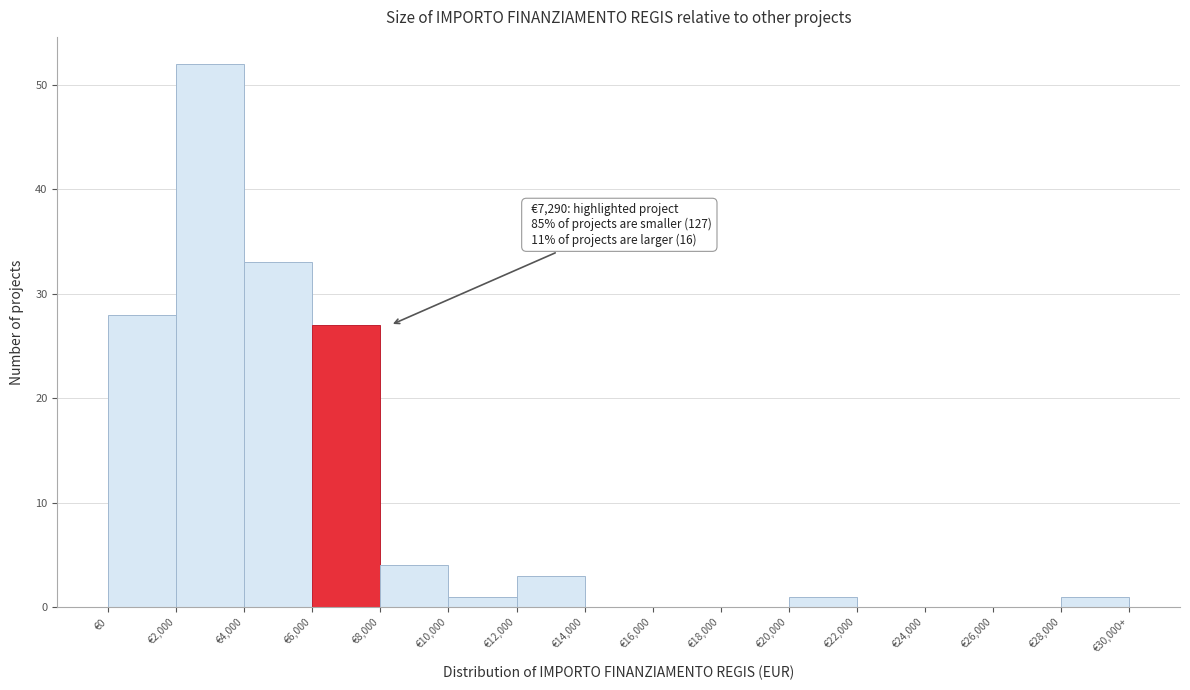

Reading left to right, extract all data points from this chart.

€0=28	€2,000=52	€4,000=33	€6,000=27	€8,000=4	€10,000=1	€12,000=3	€14,000=0	€16,000=0	€18,000=0	€20,000=1	€22,000=0	€24,000=0	€26,000=0	€28,000=1